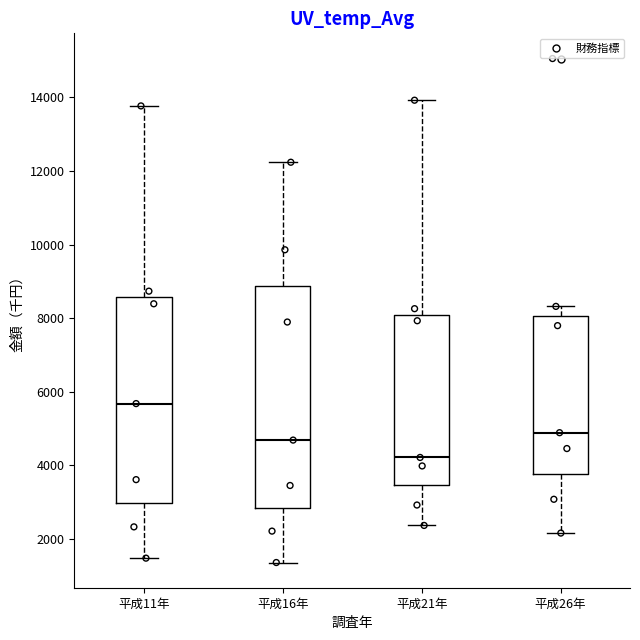

Which box's median line is the highest?

平成11年